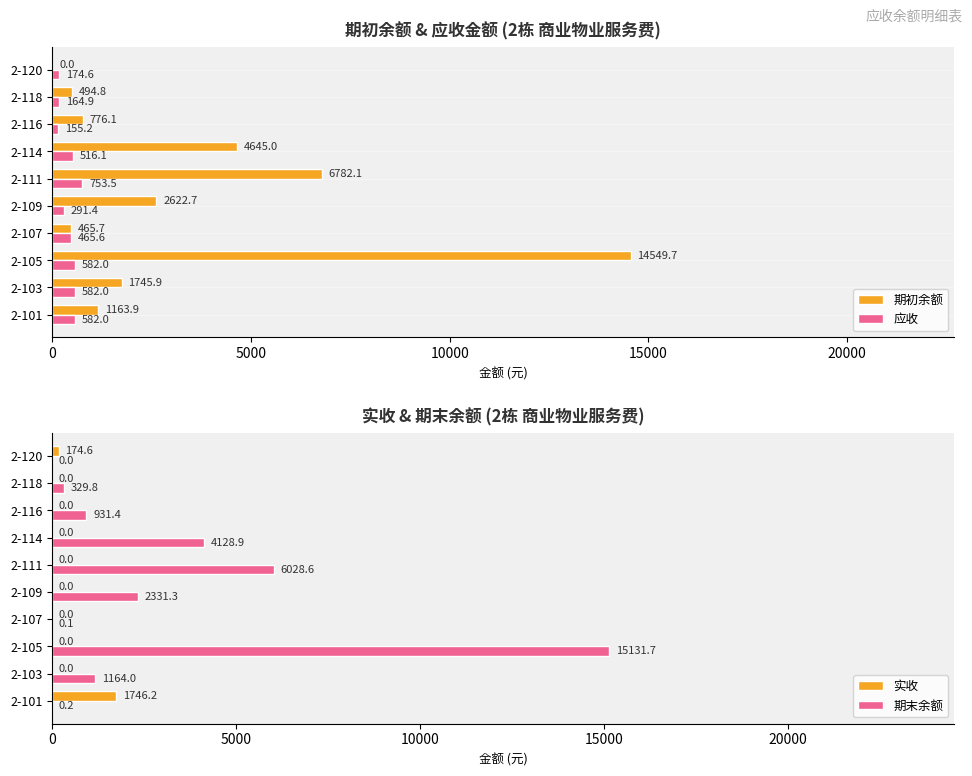

Is it true that 期末余额 equals 4128.9 at 2-114?

True